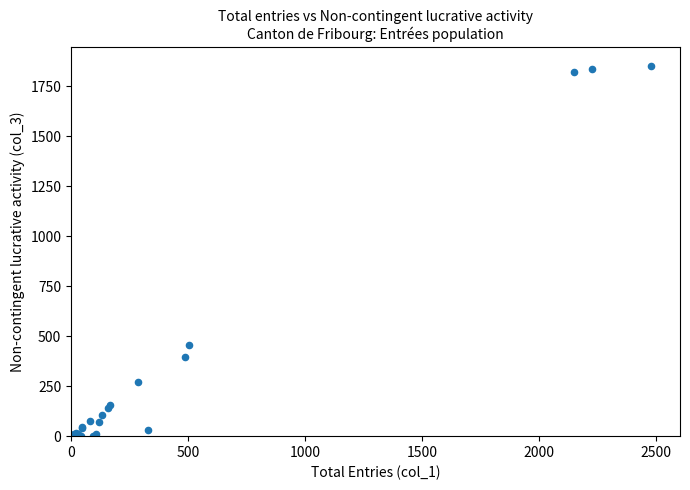

What Y value in the scatter plot is closest to 926?

455